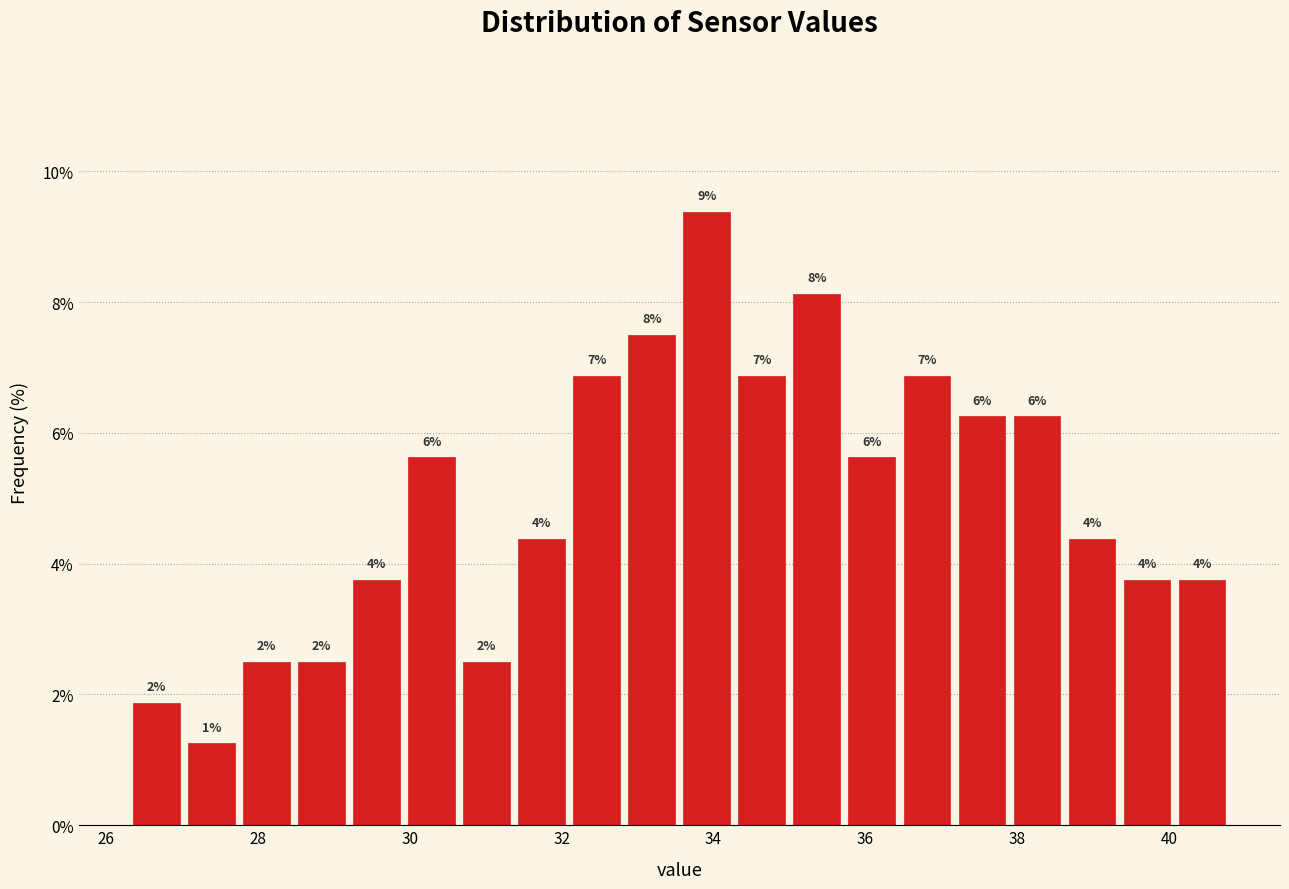

Read against the x-axis, roughly where is the centre of the tallest bar?

34.0